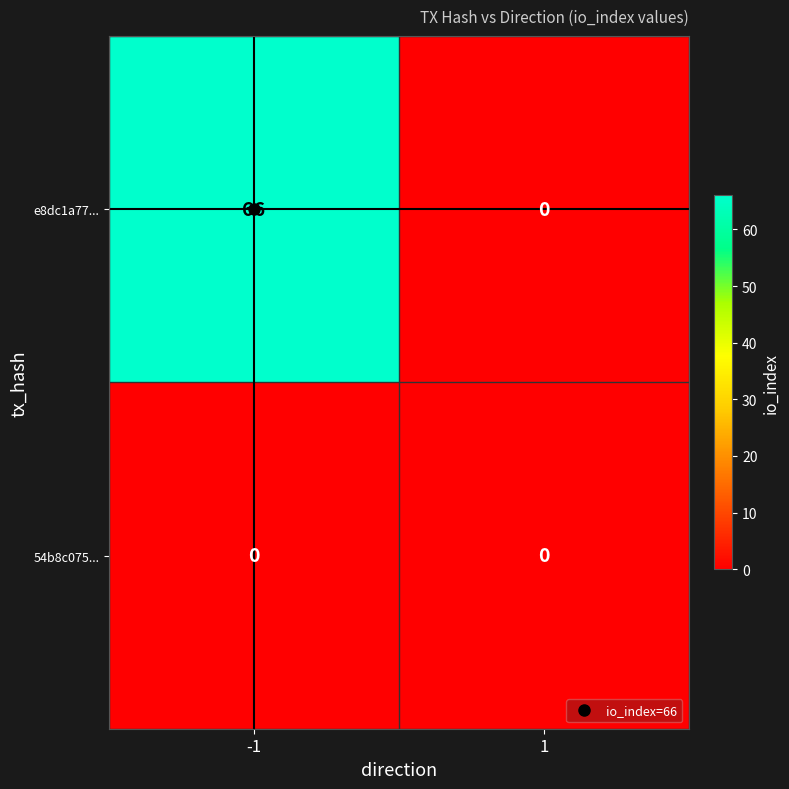

List the series in order of their overall mean, lowest first.

54b8c075..., e8dc1a77...